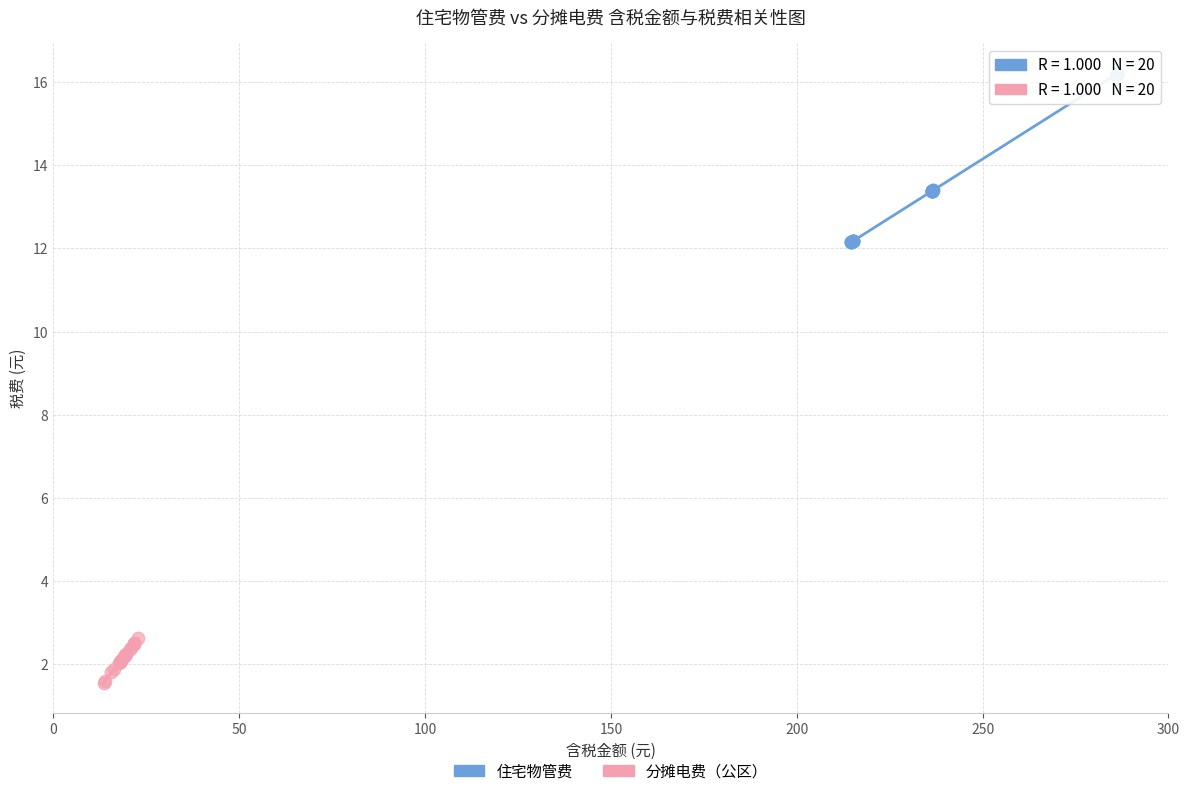

Which series reaches the minimum Y coordinate?

分摊电费（公区）